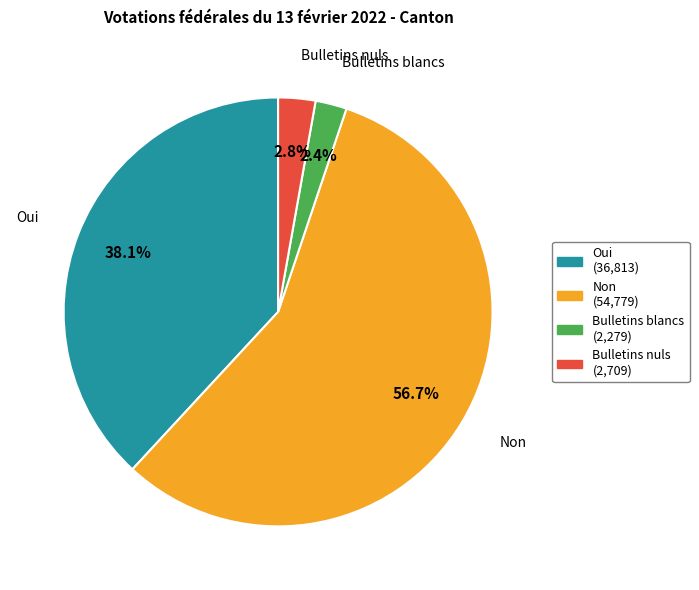

Does Bulletins blancs account for over 50% of the chart?

No